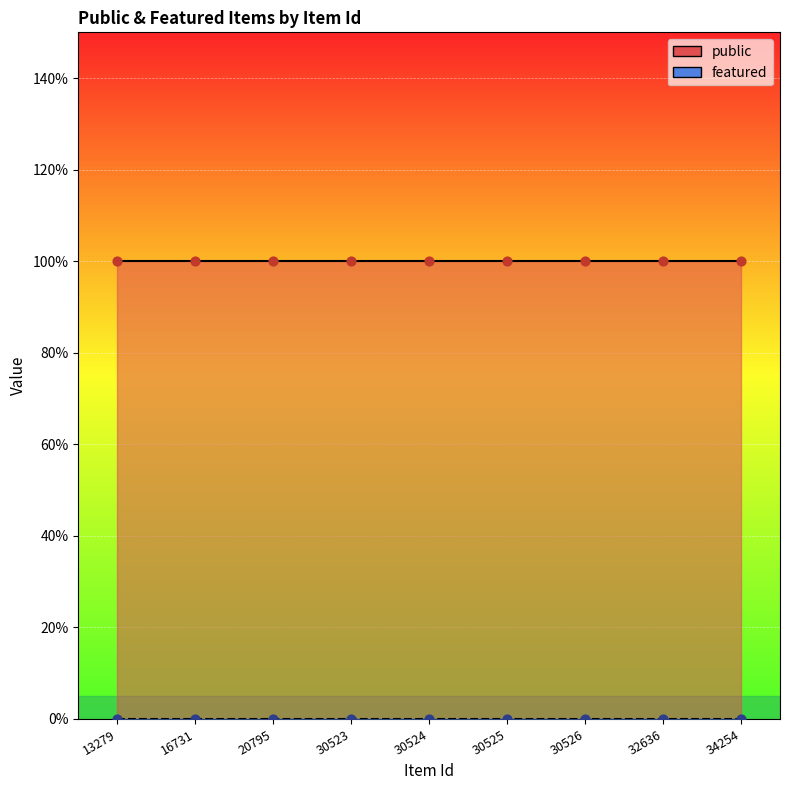

What are all the series names shown in the legend?

public, featured